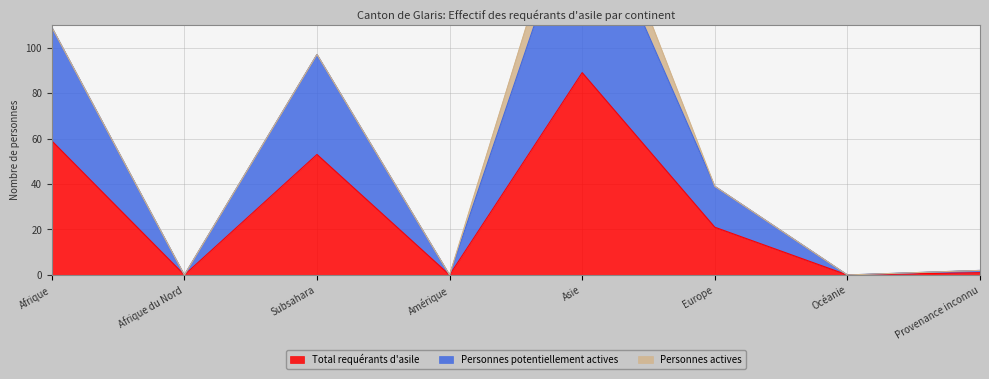

In Personnes potentiellement actives, how many points are lower than both neighbors (excluding endpoints)?

3